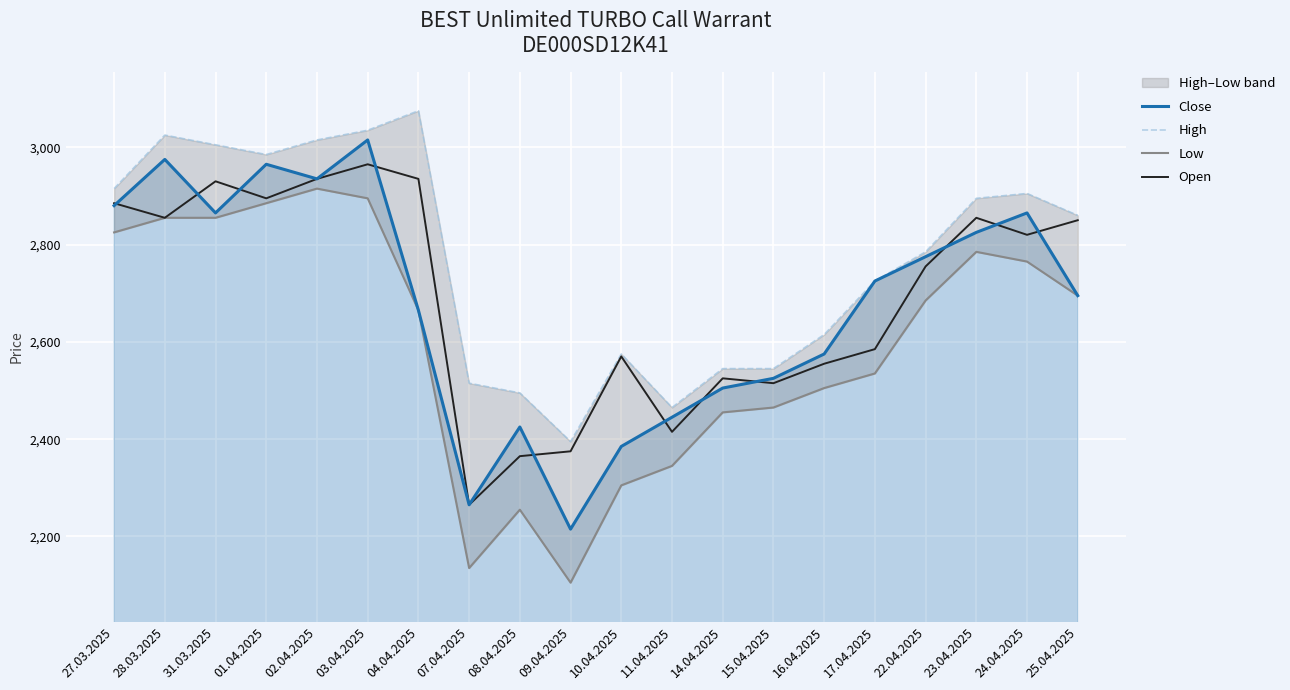

How many times do Close and Open cross each other?

11